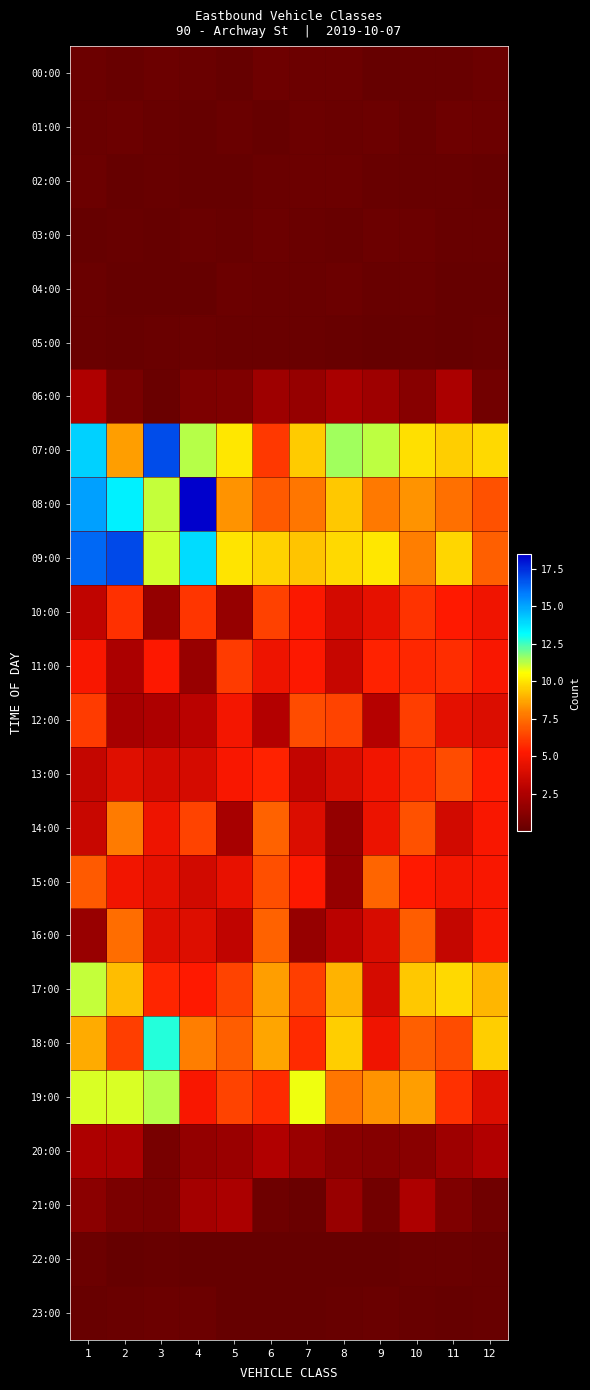

Reading right to left, list all the values displayed in this chart.

00:00: 12=0.3	11=0.1	10=0.1	9=0.0	8=0.2	7=0.2	6=0.3	5=0.0	4=0.2	3=0.3	2=0.1	1=0.2
01:00: 12=0.3	11=0.3	10=0.1	9=0.2	8=0.2	7=0.2	6=0.0	5=0.2	4=0.1	3=0.1	2=0.2	1=0.2
02:00: 12=0.1	11=0.1	10=0.1	9=0.1	8=0.3	7=0.2	6=0.2	5=0.0	4=0.0	3=0.1	2=0.1	1=0.2
03:00: 12=0.1	11=0.1	10=0.2	9=0.2	8=0.1	7=0.2	6=0.2	5=0.1	4=0.2	3=0.1	2=0.1	1=0.0
04:00: 12=0.0	11=0.0	10=0.2	9=0.1	8=0.2	7=0.2	6=0.2	5=0.2	4=0.0	3=0.1	2=0.0	1=0.2
05:00: 12=0.1	11=0.1	10=0.1	9=0.0	8=0.1	7=0.2	6=0.2	5=0.2	4=0.2	3=0.2	2=0.1	1=0.2
06:00: 12=0.5	11=2.4	10=1.2	9=2.0	8=2.4	7=1.7	6=2.0	5=0.9	4=0.8	3=0.2	2=0.7	1=2.6
07:00: 12=9.7	11=9.6	10=10.0	9=11.2	8=11.5	7=9.5	6=6.1	5=10.0	4=11.3	3=16.8	2=8.6	1=14.1
08:00: 12=6.8	11=7.5	10=8.4	9=7.7	8=9.4	7=7.7	6=6.9	5=8.3	4=18.5	3=11.1	2=13.5	1=15.1
09:00: 12=7.1	11=9.7	10=7.9	9=10.1	8=9.8	7=9.4	6=9.7	5=10.0	4=13.9	3=11.0	2=16.9	1=16.3
10:00: 12=4.8	11=5.3	10=5.9	9=4.4	8=3.8	7=5.2	6=6.3	5=1.7	4=6.0	3=1.6	2=5.9	1=3.1
11:00: 12=5.1	11=5.8	10=5.7	9=5.5	8=3.3	7=5.2	6=4.7	5=6.1	4=1.8	3=5.2	2=2.4	1=5.1
12:00: 12=4.1	11=4.4	10=6.3	9=2.8	8=6.4	7=6.6	6=2.7	5=4.9	4=2.9	3=2.5	2=2.3	1=6.1
13:00: 12=5.3	11=6.6	10=5.9	9=4.9	8=4.0	7=3.2	6=5.5	5=5.1	4=3.9	3=3.8	2=4.2	1=3.3
14:00: 12=5.1	11=3.7	10=6.7	9=4.7	8=1.6	7=4.0	6=7.2	5=2.2	4=6.3	3=4.7	2=7.8	1=3.5
15:00: 12=5.1	11=4.9	10=5.3	9=7.2	8=1.7	7=5.2	6=6.7	5=4.5	4=3.7	3=4.4	2=4.9	1=7.0
16:00: 12=5.1	11=3.3	10=7.0	9=3.9	8=2.9	7=1.7	6=7.2	5=3.2	4=4.1	3=4.1	2=7.5	1=1.8
17:00: 12=9.1	11=9.8	10=9.4	9=3.9	8=9.0	7=6.3	6=8.5	5=6.4	4=5.3	3=5.6	2=9.2	1=11.1
18:00: 12=9.6	11=6.6	10=7.1	9=4.8	8=9.5	7=5.8	6=8.7	5=7.1	4=7.9	3=12.8	2=6.2	1=8.8
19:00: 12=4.1	11=5.9	10=8.5	9=8.3	8=7.7	7=10.7	6=5.7	5=6.4	4=5.1	3=11.3	2=10.9	1=10.9
20:00: 12=2.6	11=2.0	10=1.3	9=1.1	8=1.2	7=1.8	6=2.6	5=1.8	4=1.6	3=0.7	2=2.4	1=2.5
21:00: 12=0.4	11=0.9	10=2.5	9=0.4	8=1.8	7=0.2	6=0.3	5=2.4	4=2.2	3=0.7	2=0.7	1=1.4
22:00: 12=0.1	11=0.2	10=0.2	9=0.0	8=0.1	7=0.0	6=0.0	5=0.0	4=0.0	3=0.1	2=0.0	1=0.3
23:00: 12=0.1	11=0.0	10=0.1	9=0.2	8=0.1	7=0.1	6=0.1	5=0.0	4=0.3	3=0.3	2=0.2	1=0.1